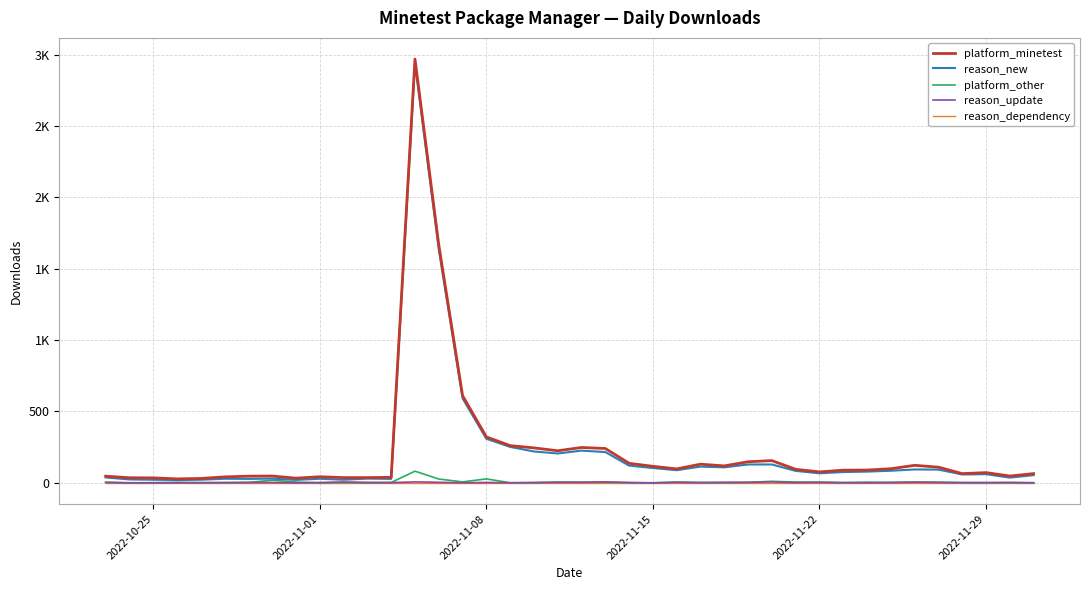

At how many categories does at least one series exceed 1659?

2